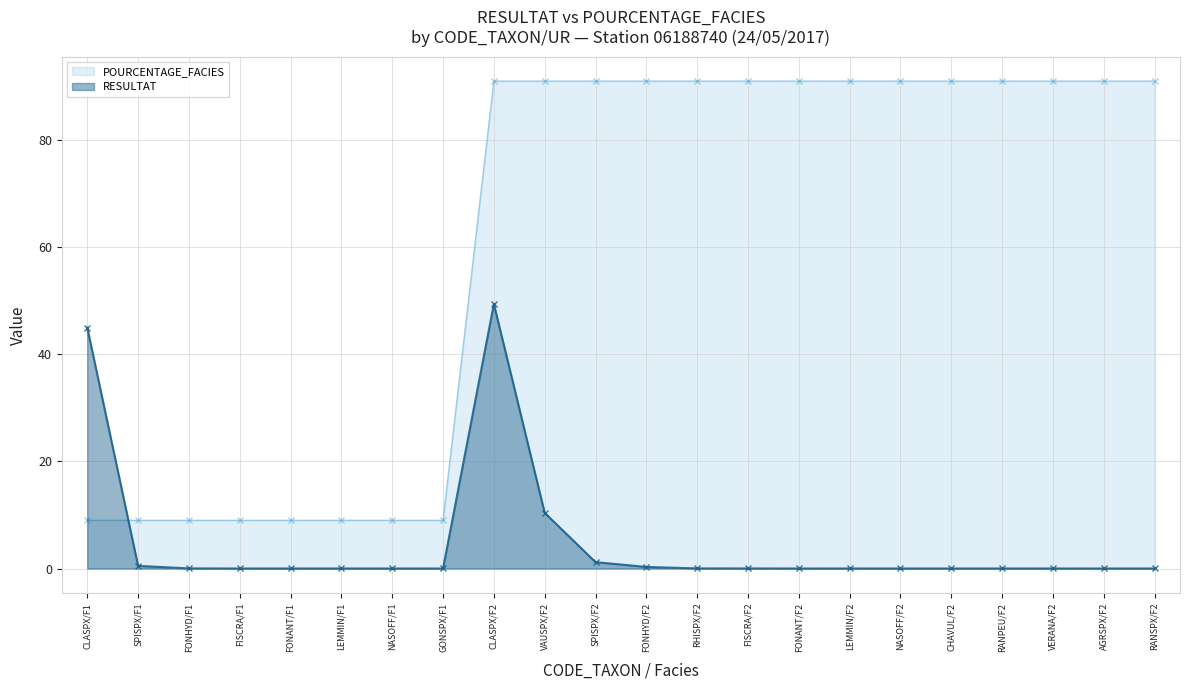

List the series in order of their peak value, lowest first.

RESULTAT, POURCENTAGE_FACIES